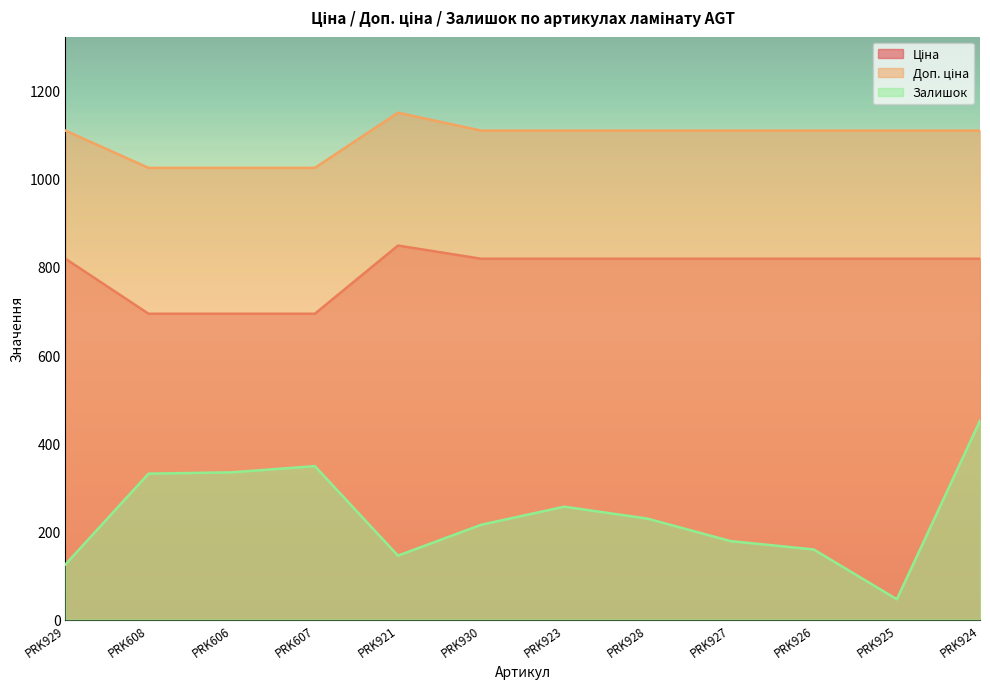

Read the Залишок value at PRK929.

125.0